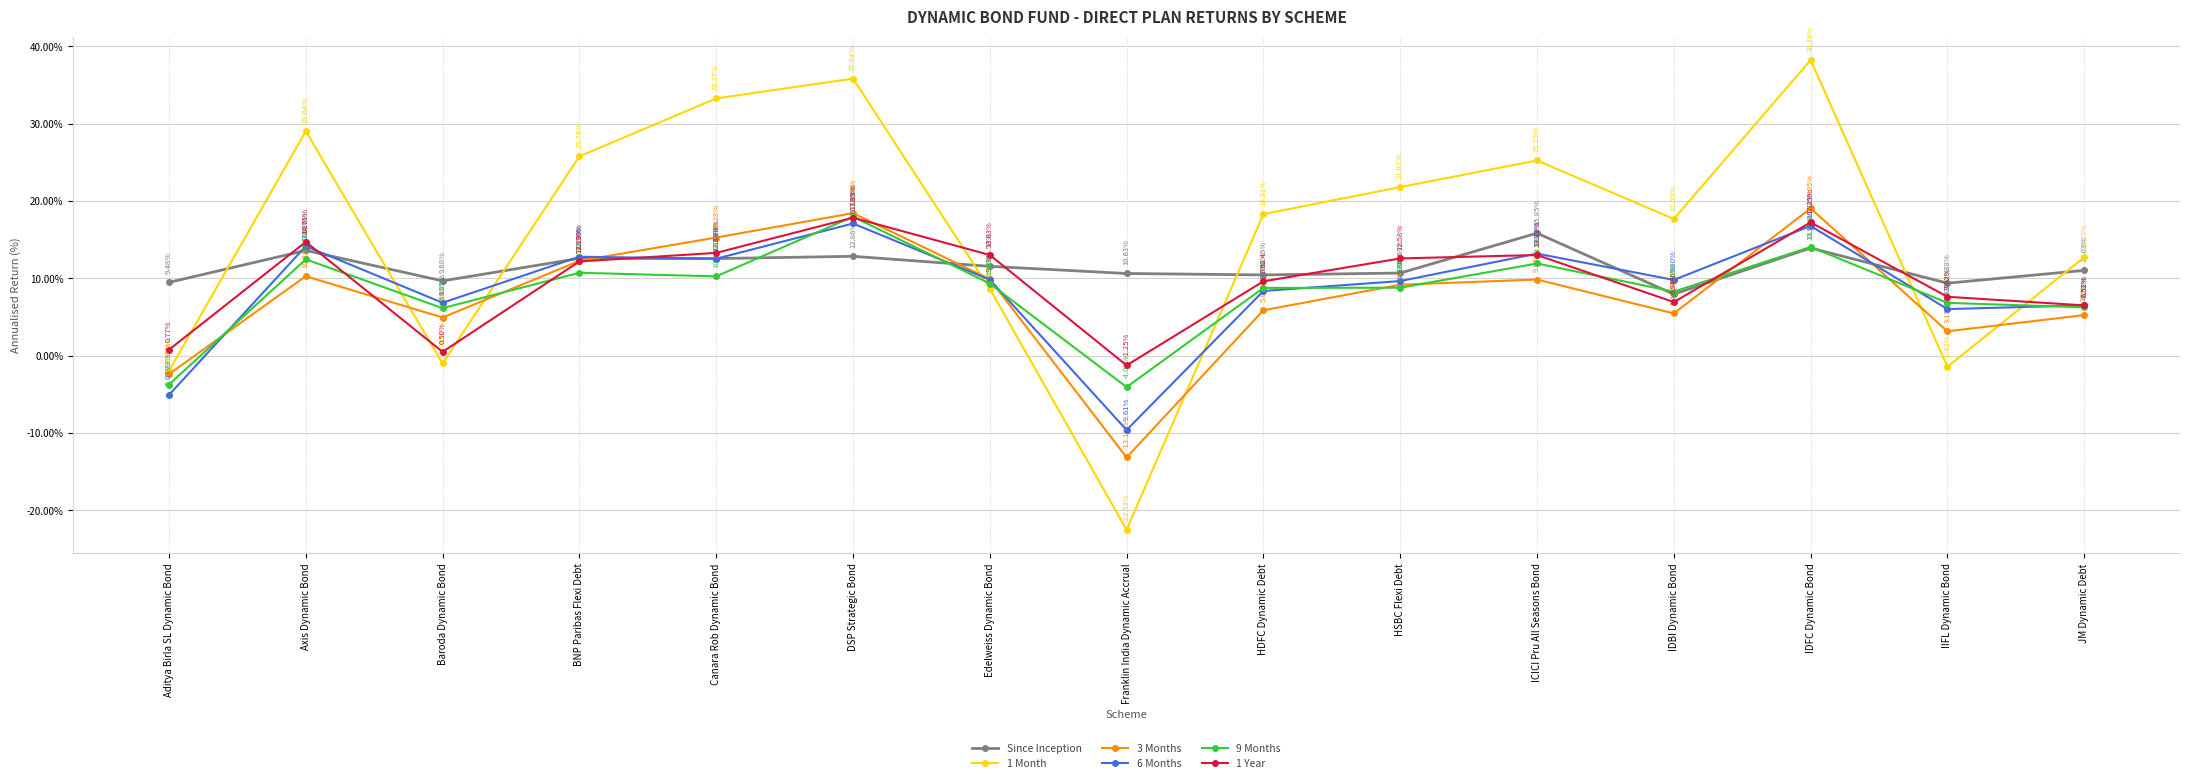

How many data points in Since Inception are less than 11?

7